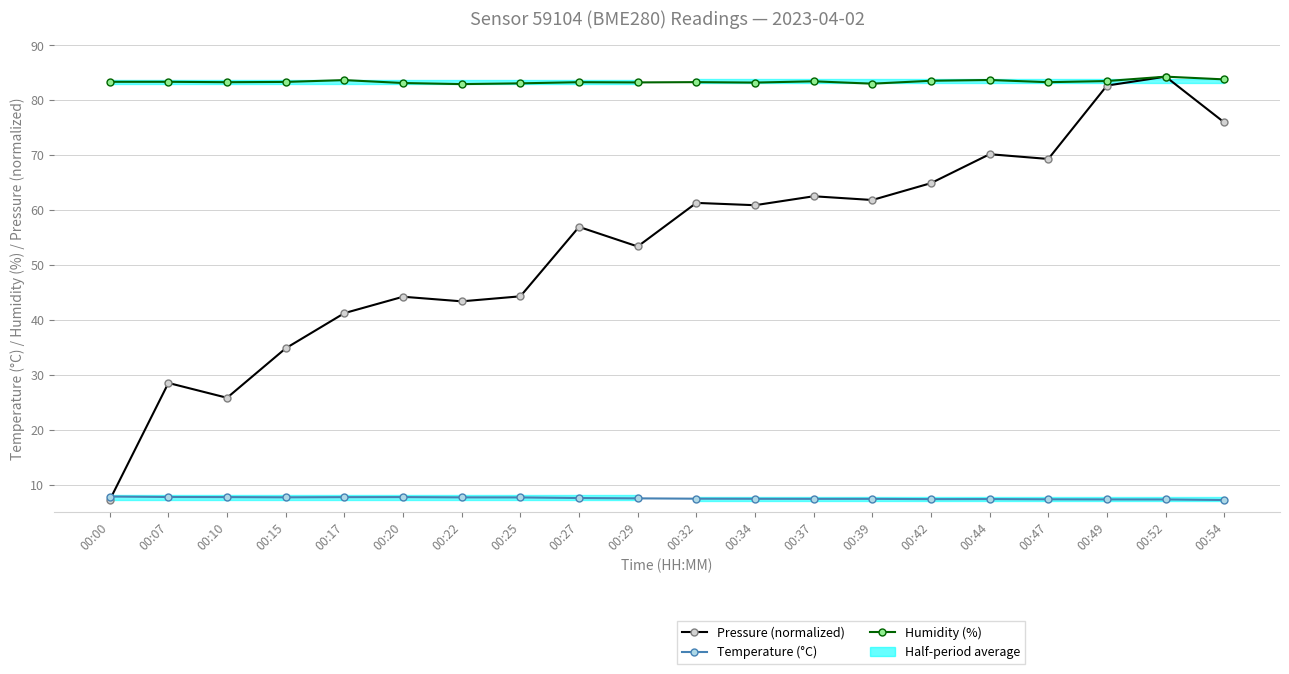

Reading left to right, list all the values displayed in this chart.

Pressure (normalized): 00:00=7.2	00:07=28.5	00:10=25.8	00:15=34.9	00:17=41.3	00:20=44.2	00:22=43.4	00:25=44.3	00:27=57.0	00:29=53.4	00:32=61.3	00:34=60.9	00:37=62.5	00:39=61.9	00:42=64.9	00:44=70.2	00:47=69.3	00:49=82.7	00:52=84.3	00:54=76.0
Temperature (°C): 00:00=7.9	00:07=7.8	00:10=7.8	00:15=7.7	00:17=7.8	00:20=7.8	00:22=7.7	00:25=7.7	00:27=7.6	00:29=7.5	00:32=7.5	00:34=7.5	00:37=7.4	00:39=7.4	00:42=7.4	00:44=7.4	00:47=7.4	00:49=7.3	00:52=7.3	00:54=7.2
Humidity (%): 00:00=83.4	00:07=83.4	00:10=83.3	00:15=83.3	00:17=83.7	00:20=83.2	00:22=83.0	00:25=83.1	00:27=83.3	00:29=83.3	00:32=83.3	00:34=83.2	00:37=83.5	00:39=83.0	00:42=83.6	00:44=83.7	00:47=83.3	00:49=83.5	00:52=84.3	00:54=83.8